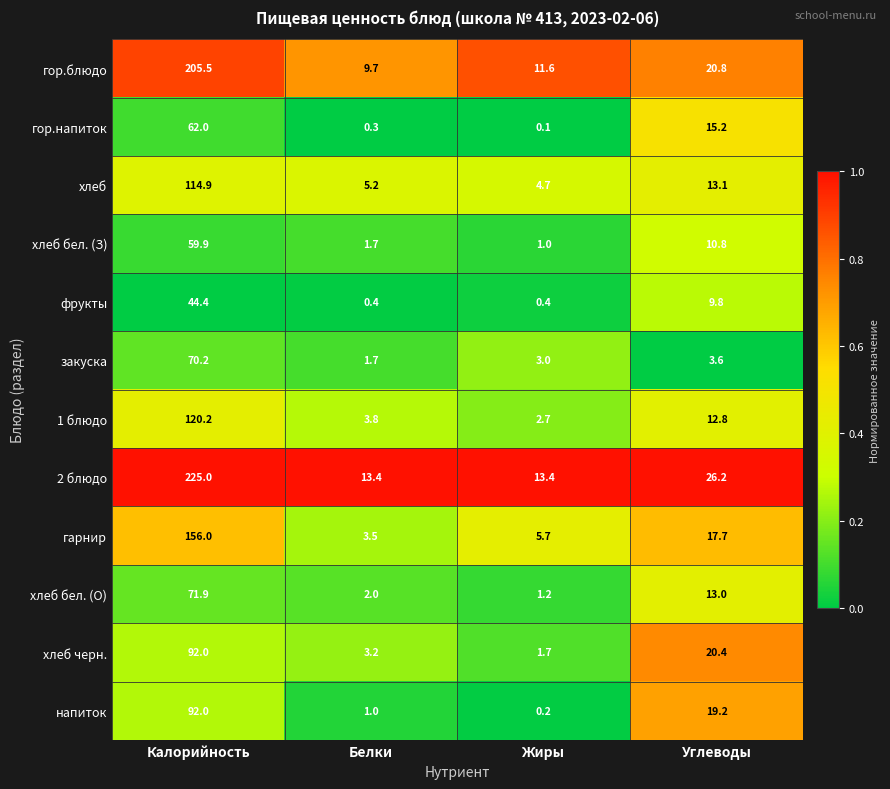

What is the total value across all series at Углеводы?

182.6